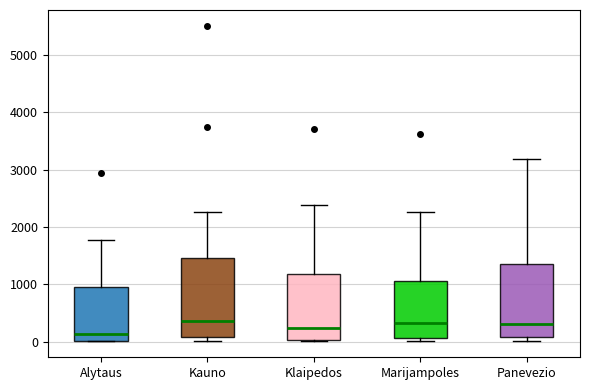

Reading left to right, transcribe this box plot: for each box, give where its median line is, the range the box spans, and where its two whiskers end, as read against the y-axis. The values are not printed on the chart, so give them approximately, as read against the axis.

Alytaus: median 100, box 0 to 900, whiskers 0 to 1800
Kauno: median 400, box 100 to 1500, whiskers 0 to 2300
Klaipedos: median 200, box 0 to 1200, whiskers 0 to 2400
Marijampoles: median 300, box 100 to 1100, whiskers 0 to 2300
Panevezio: median 300, box 100 to 1300, whiskers 0 to 3200